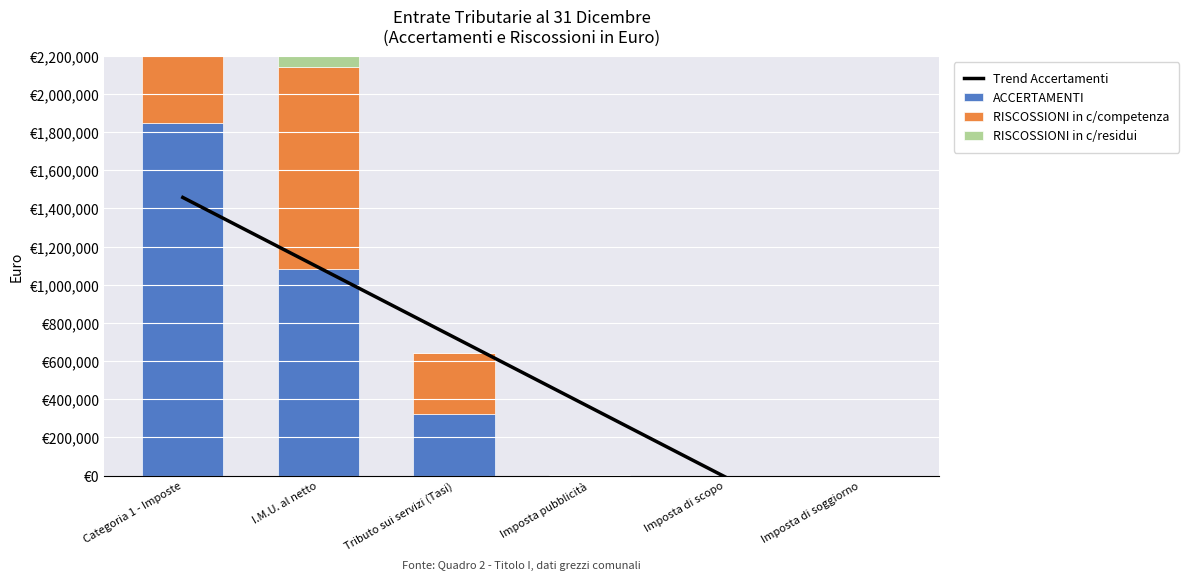

Which series has the largest total across all categories?

ACCERTAMENTI